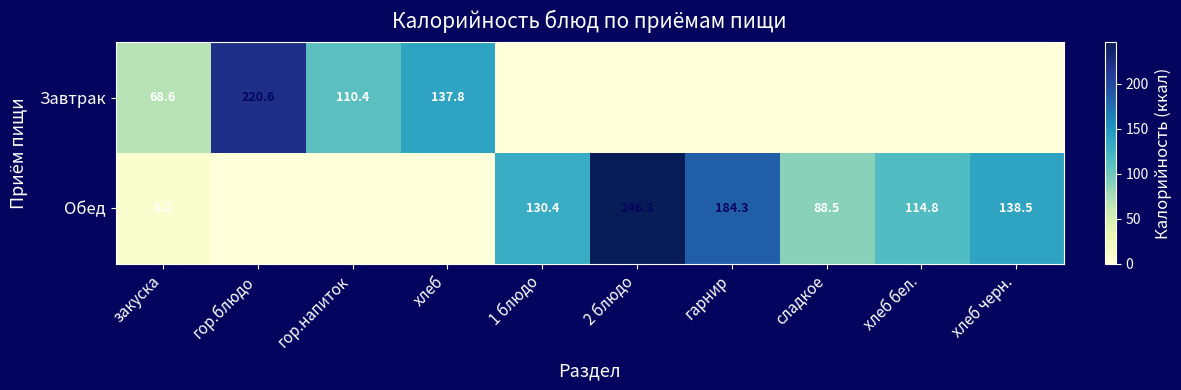

Is the value of Завтрак at гор.напиток greater than the value of Обед at закуска?

Yes